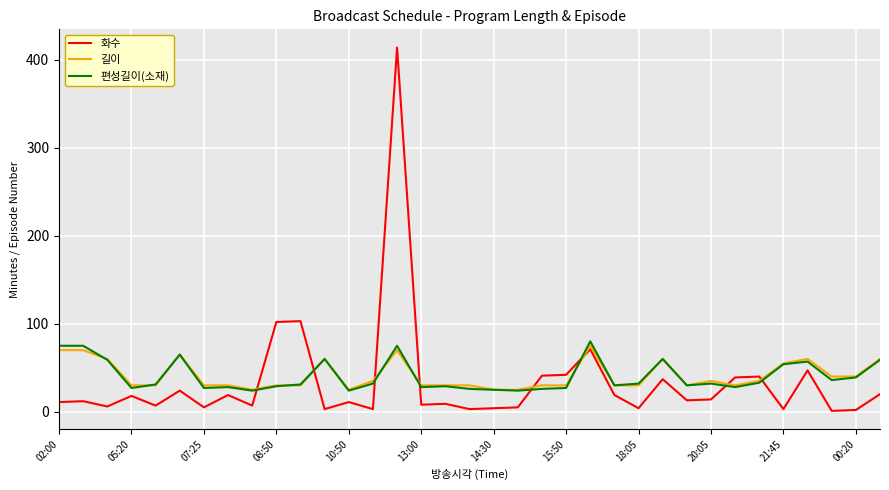

What is the difference between the maximum and second lowest values in the 화수 series?

412